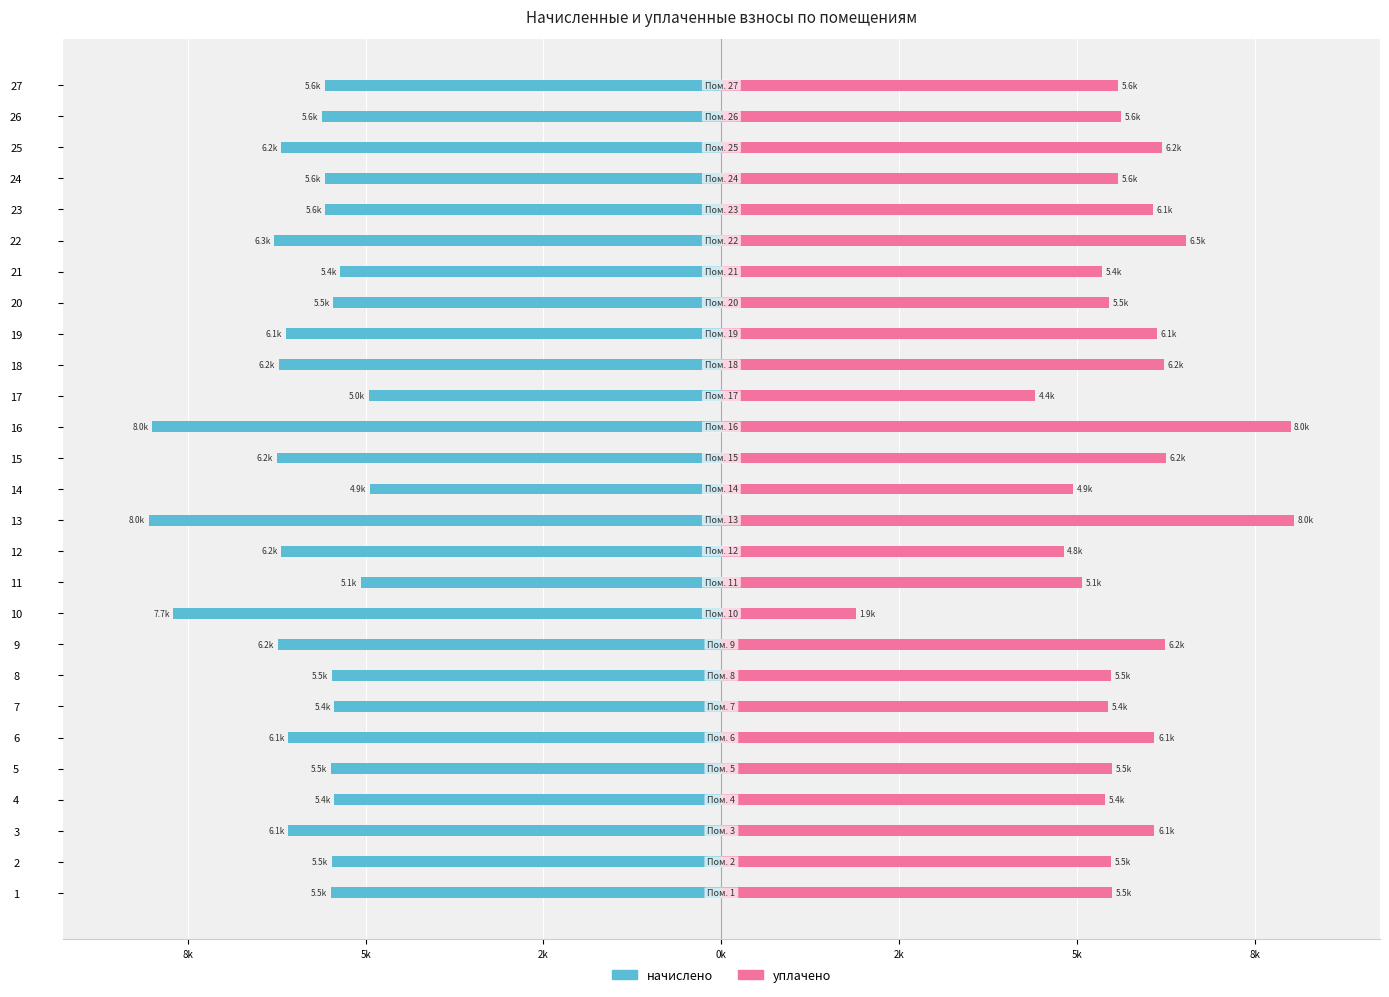

Which series changed the most between 13 and 17?

уплачено